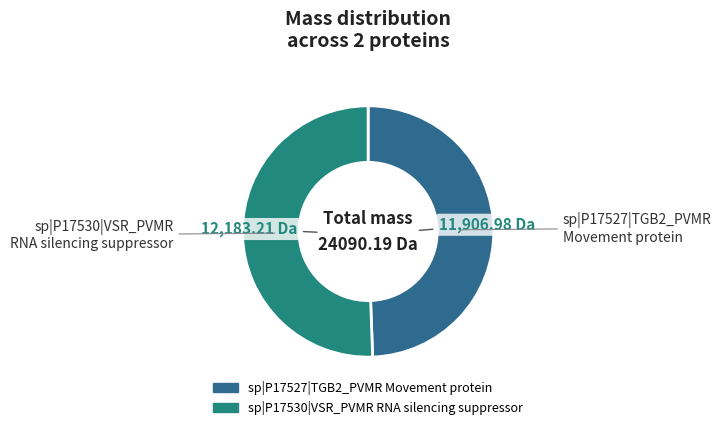

What is the ratio of the value at sp|P17527|TGB2_PVMR Movement protein to the value at sp|P17530|VSR_PVMR RNA silencing suppressor?

1.0